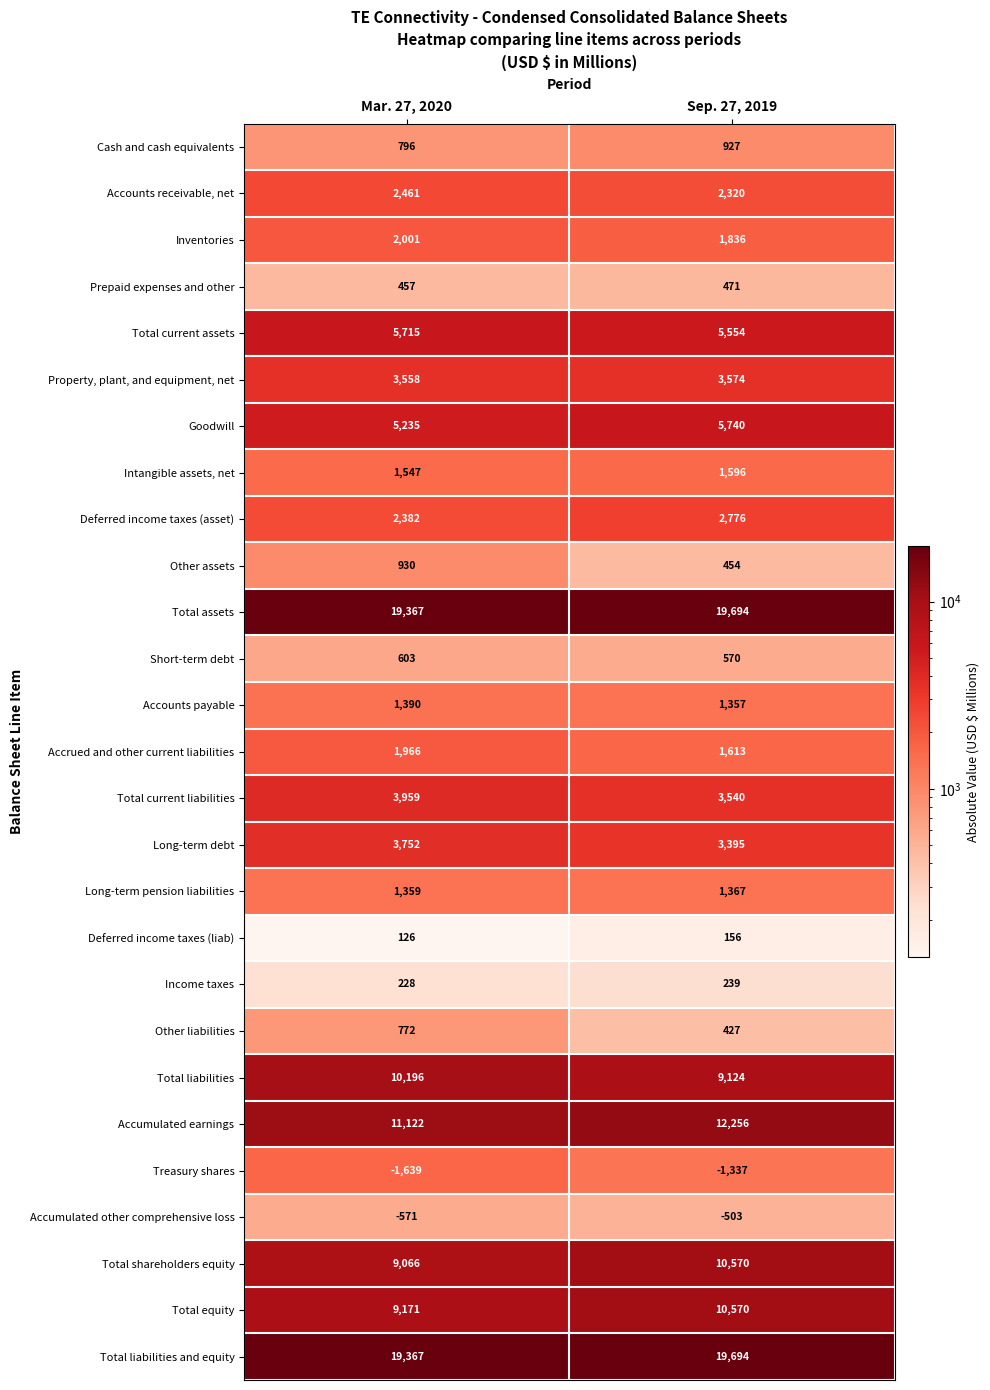

Which series has the largest range (max minus min)?

Total shareholders equity